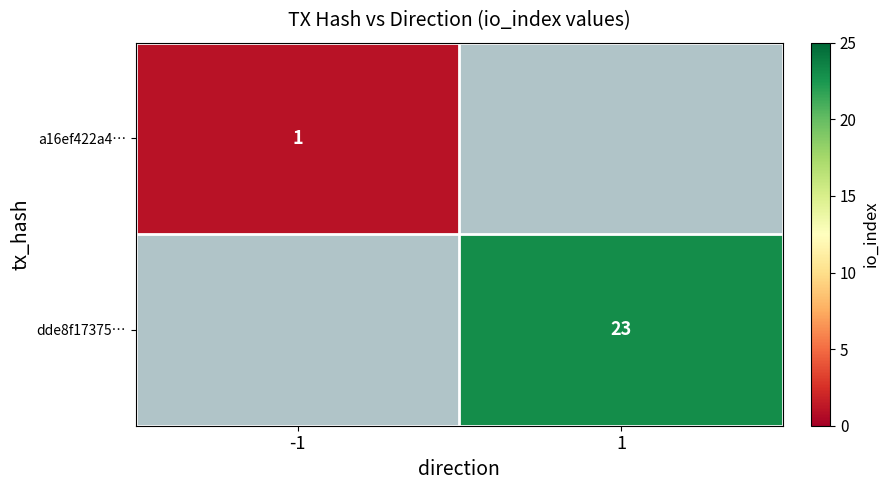

True or false: dde8f17375… has a value of 34 at 1.

False